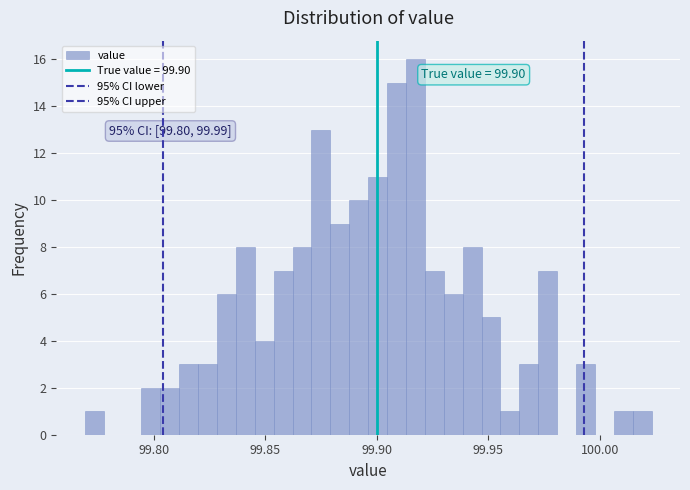

Read against the x-axis, roughly where is the centre of the tallest bar?

99.915